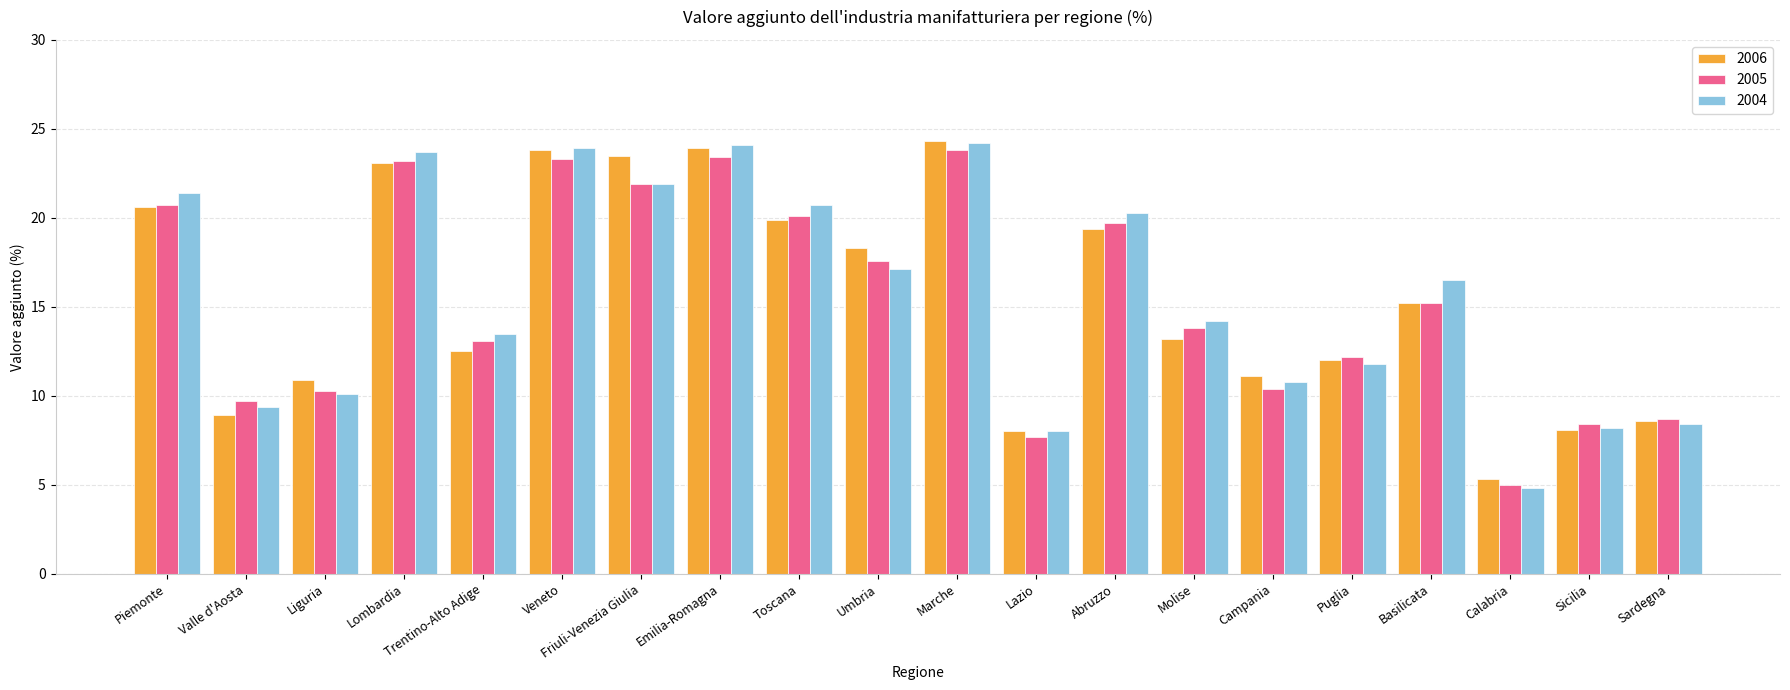

What is the sum of the 2006 values at Toscana and Friuli-Venezia Giulia?

43.4